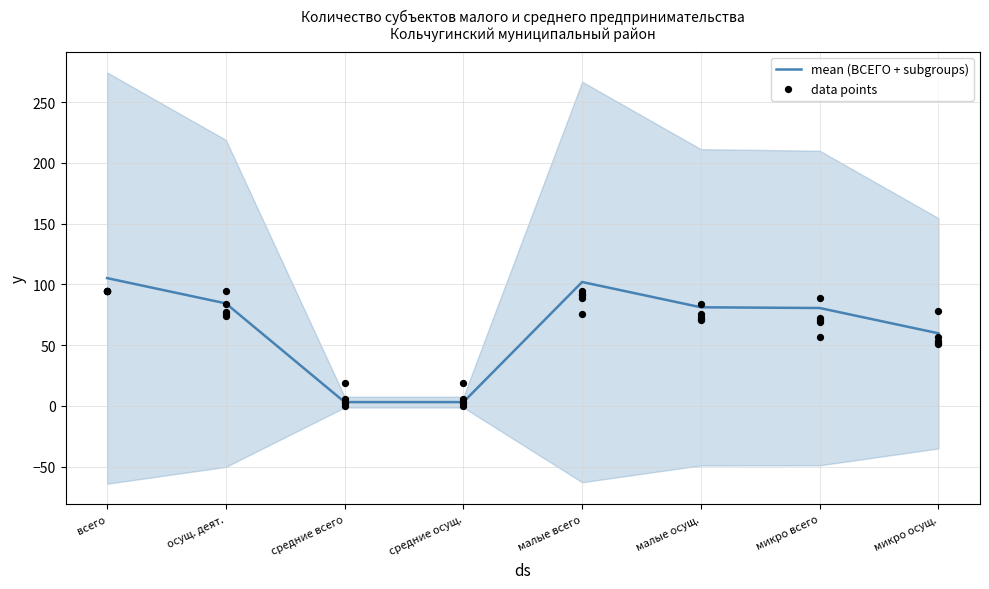

Which series reaches the minimum Y coordinate?

data points